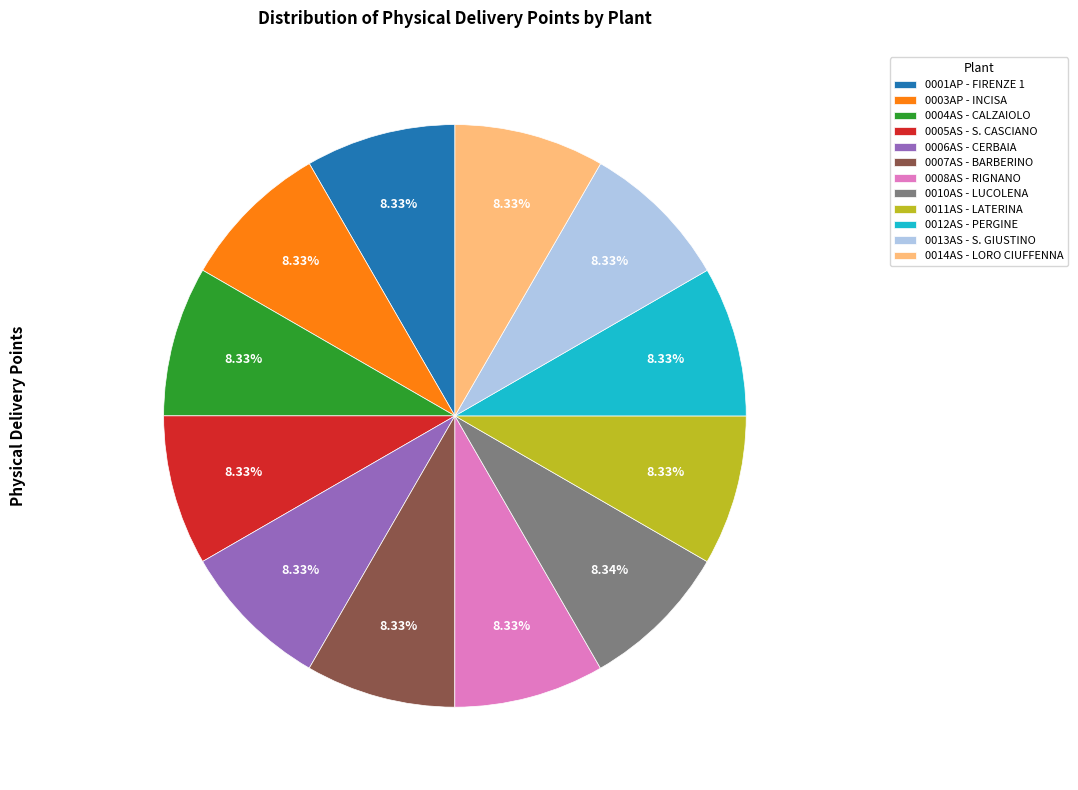

Is there a majority slice in this chart?

No